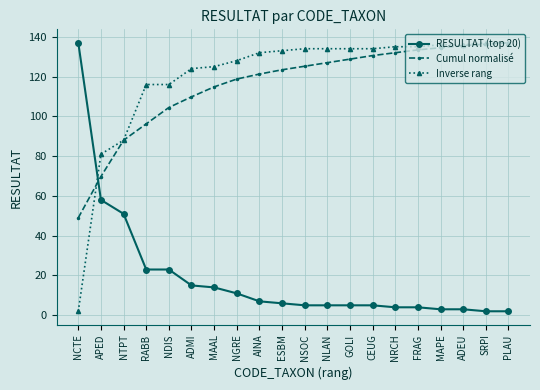

What is the approximate value of Inverse rang at NRCH?

135.0